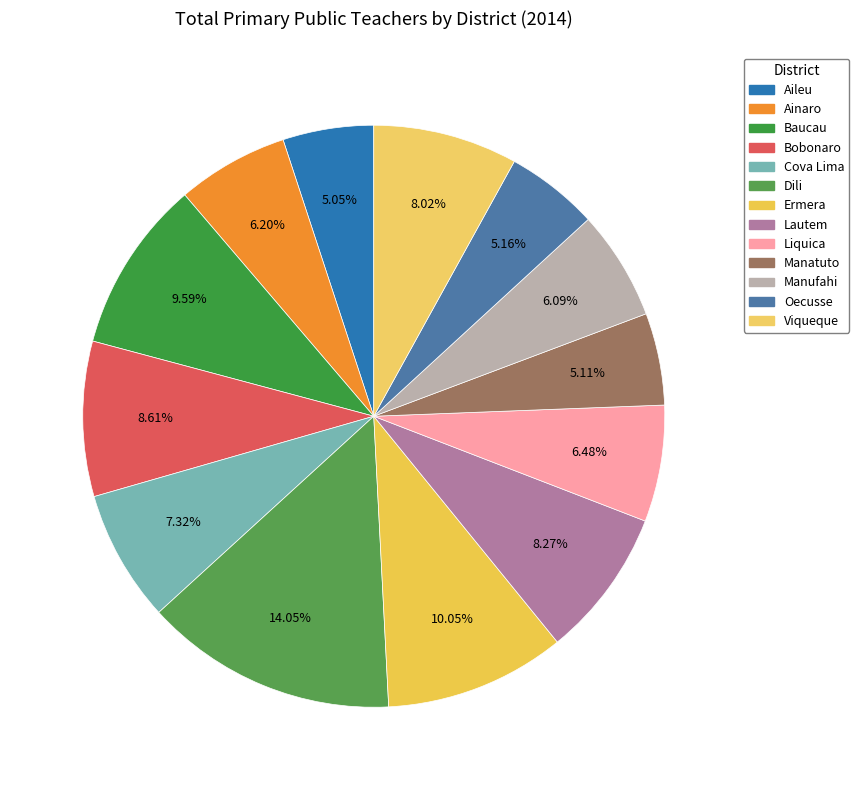

What portion of the pie excludes Liquica?

93.5%